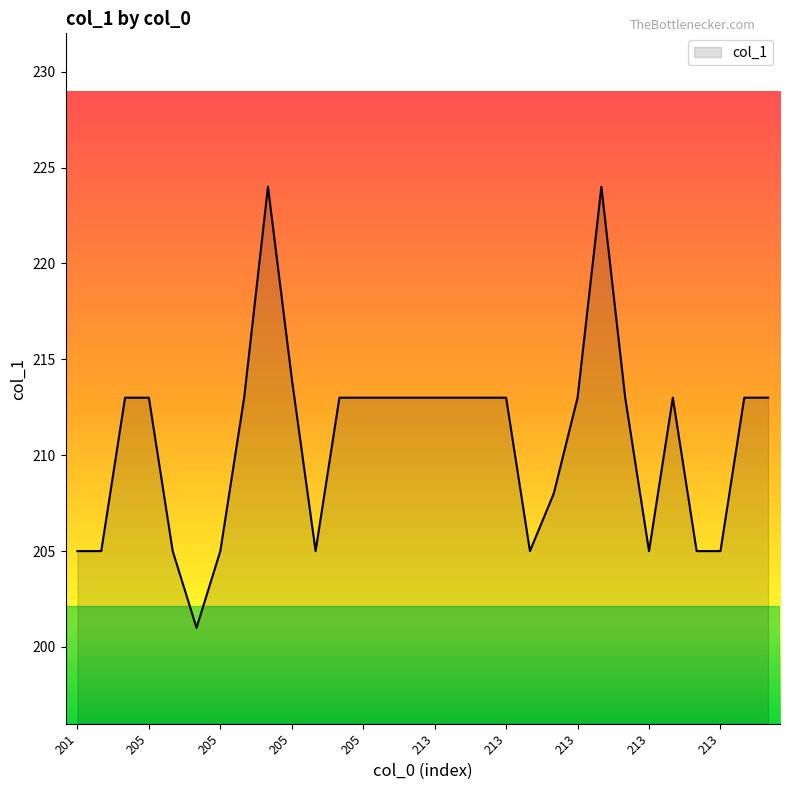

What is the greatest value displayed?

224